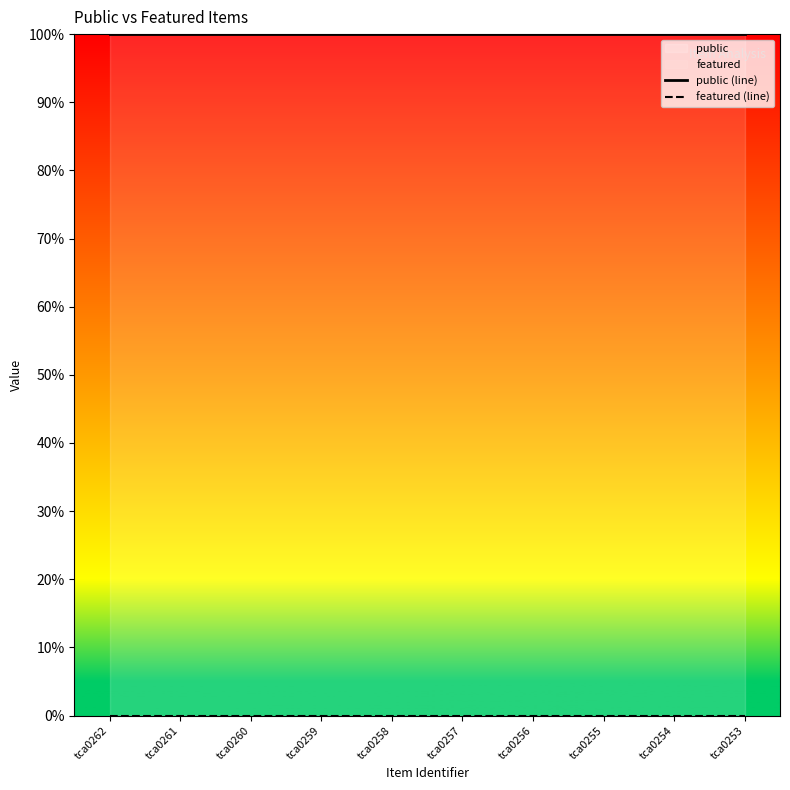

How many lines are shown in the chart?

2